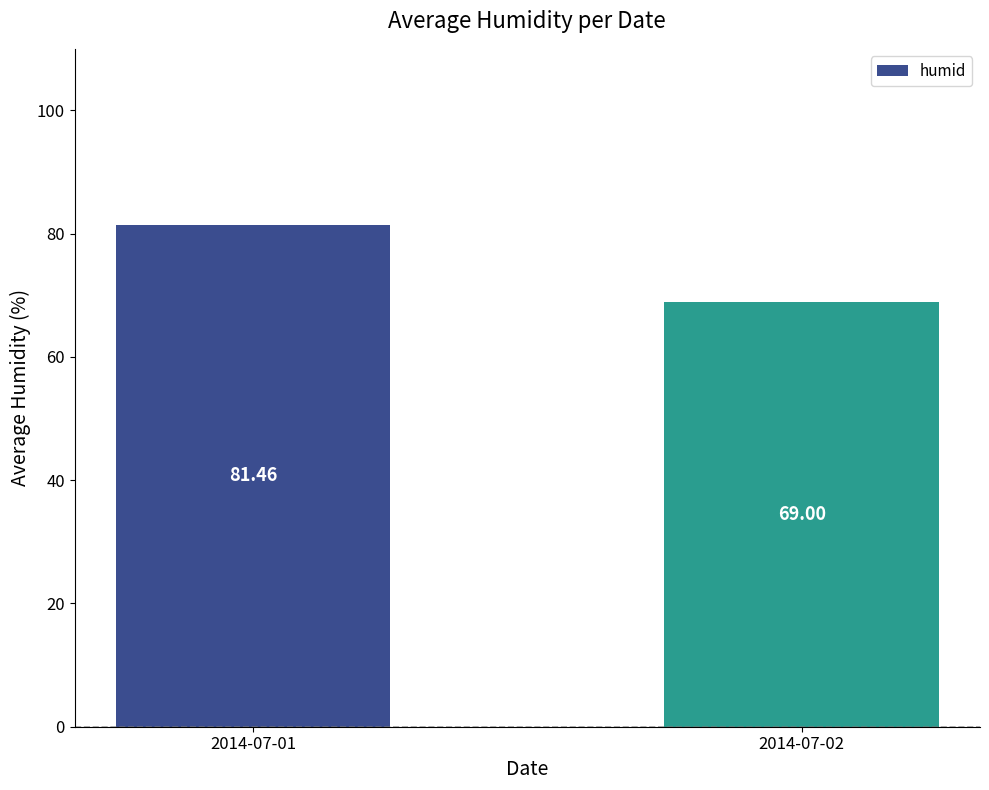

What is the sum of all values?

150.5